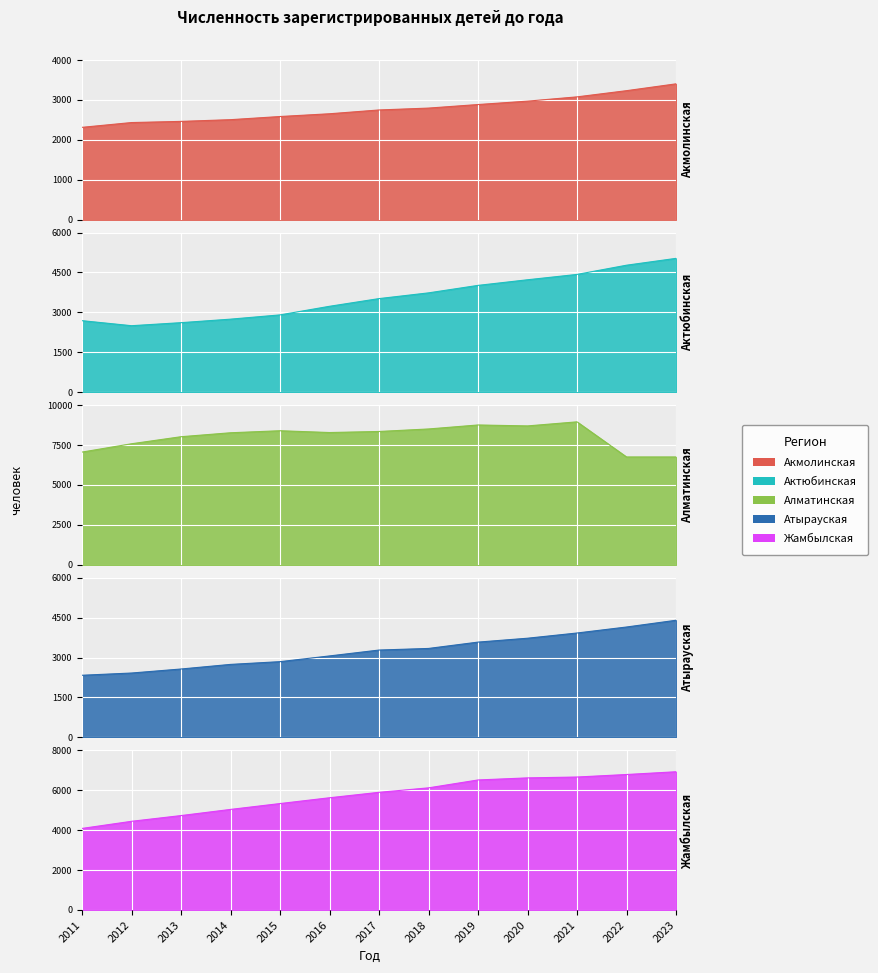

How many values in the Атырауская series exceed 3282?

6